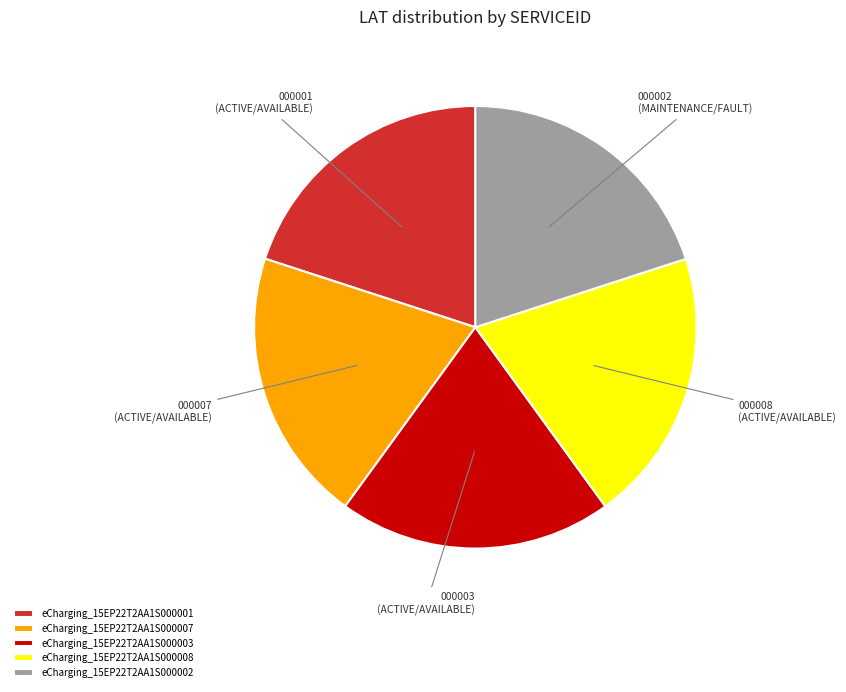

Is there any slice that represents more than half of the pie?

No